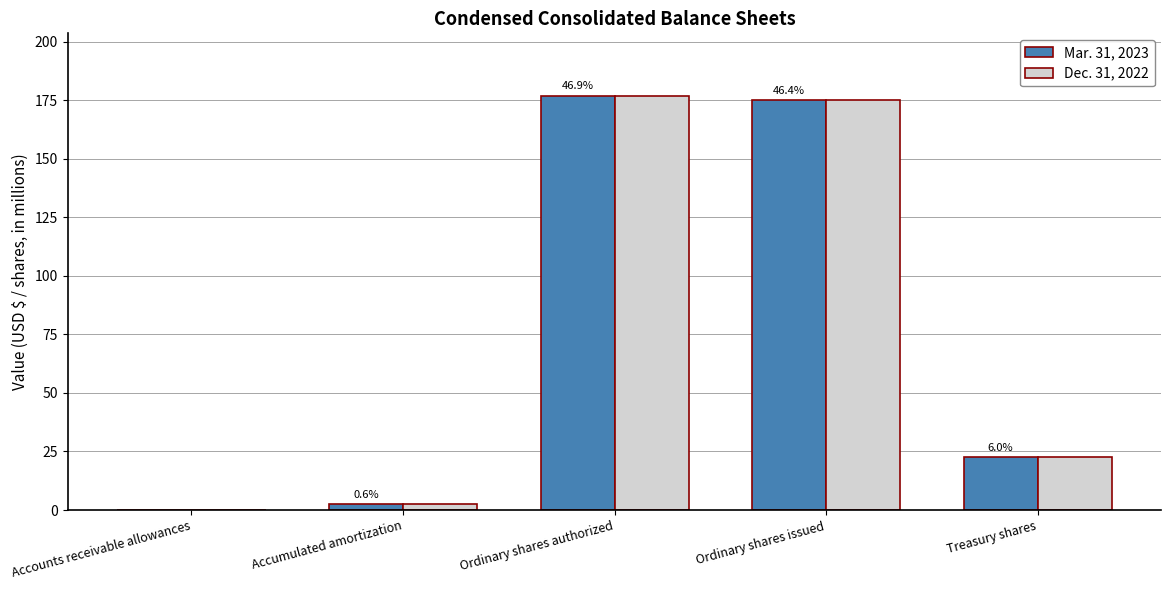

The Dec. 31, 2022 series shows 251.3 at Ordinary shares authorized. True or false?

False